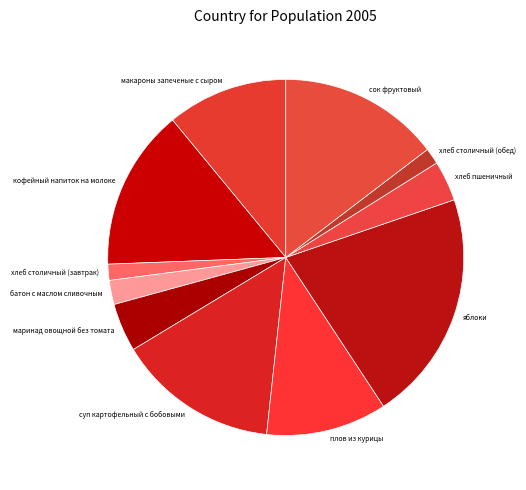

Which has a higher value, батон с маслом сливочным or хлеб столичный (завтрак)?

батон с маслом сливочным